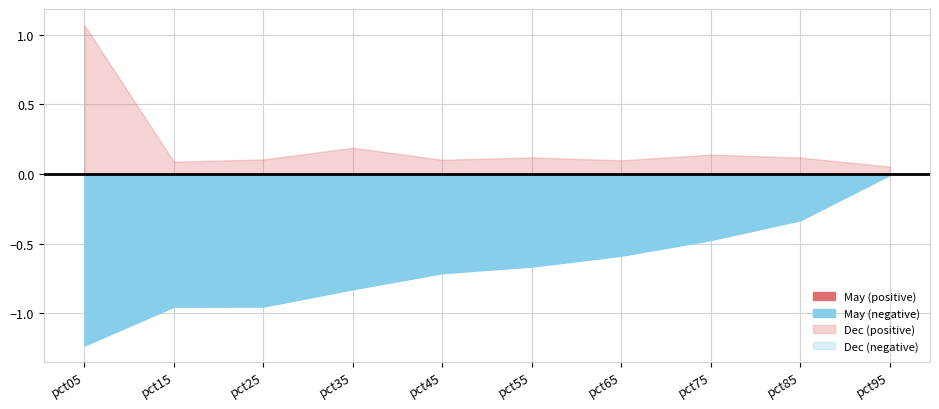

Reading right to left, list all the values displayed in this chart.

May: -0.0	-0.3	-0.5	-0.6	-0.7	-0.7	-0.8	-1.0	-1.0	-1.2
Dec: 0.1	0.1	0.1	0.1	0.1	0.1	0.2	0.1	0.1	1.1